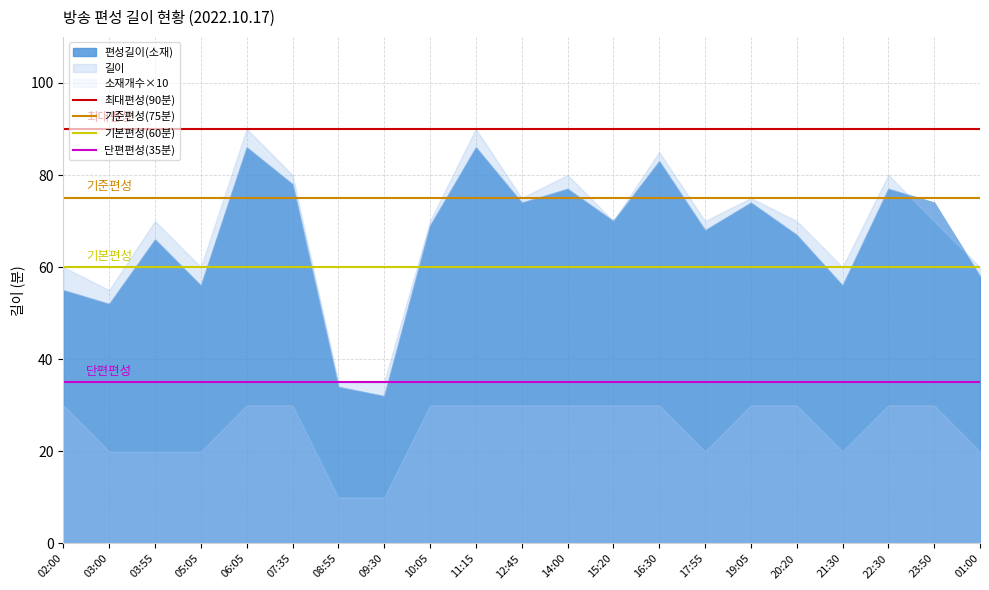

What is the label of the 1st point from the right?

03:00